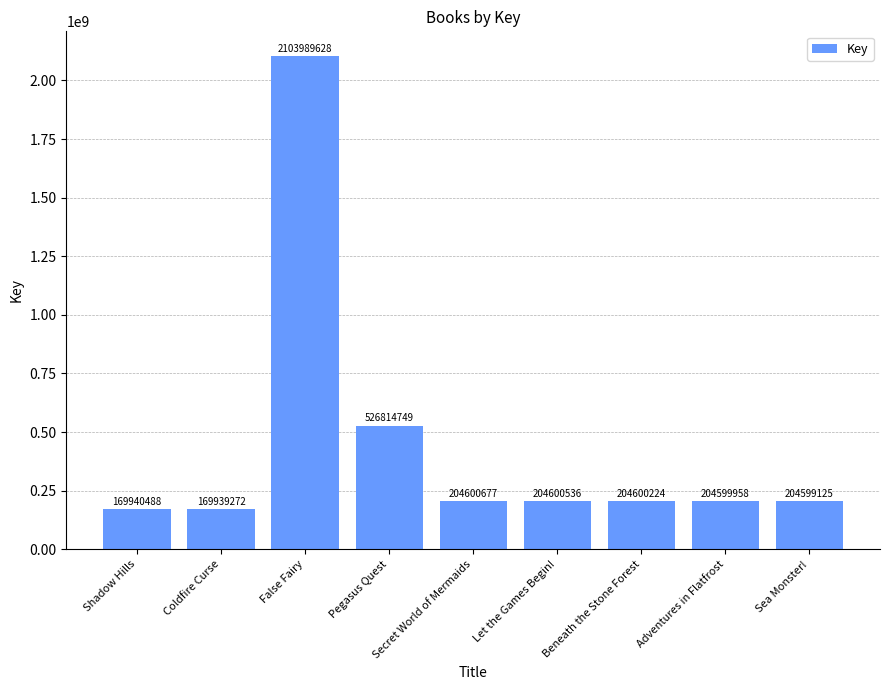

What is the label of the 5th bar from the left?

Secret World of Mermaids